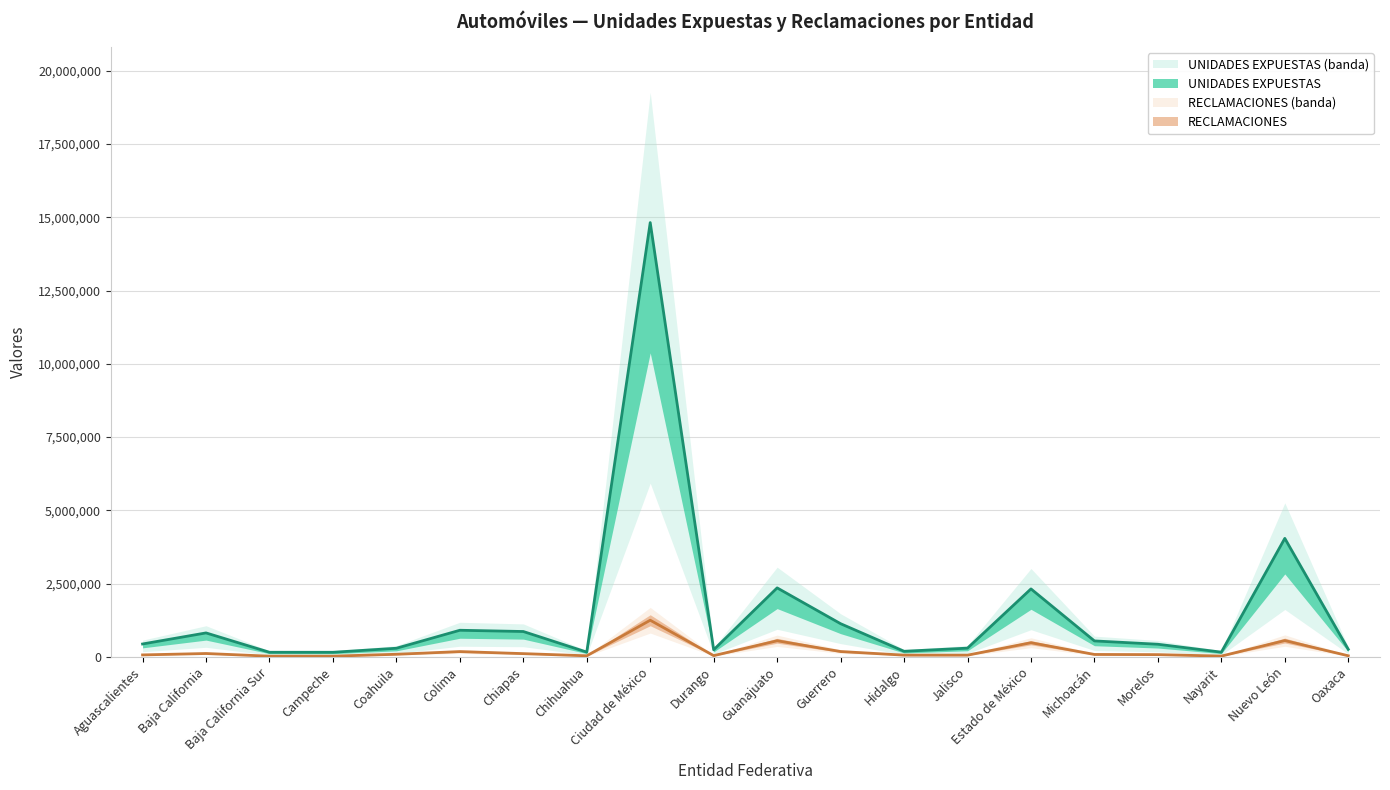

What is the approximate value of RECLAMACIONES at Campeche?

24531